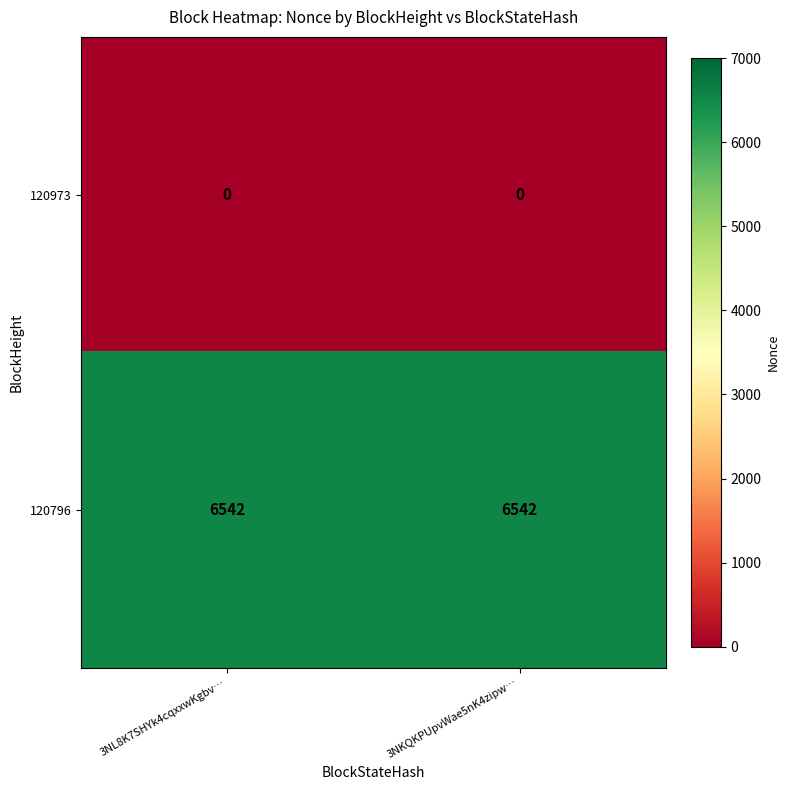

Reading right to left, what are all the values shown in this chart?

120973: 3NKQKPUpvWae5nK4zipw…=0	3NL8K7SHYk4cqxxwKgbv…=0
120796: 3NKQKPUpvWae5nK4zipw…=6542	3NL8K7SHYk4cqxxwKgbv…=6542